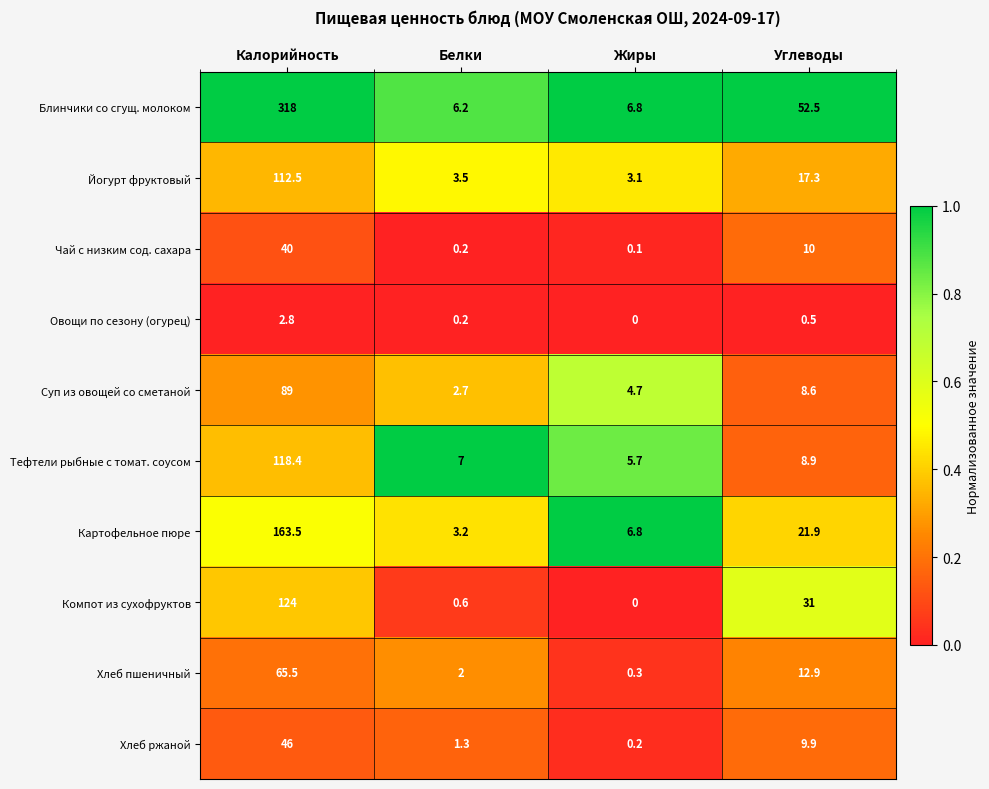

What is the sum of all Блинчики со сгущ. молоком values?

383.5